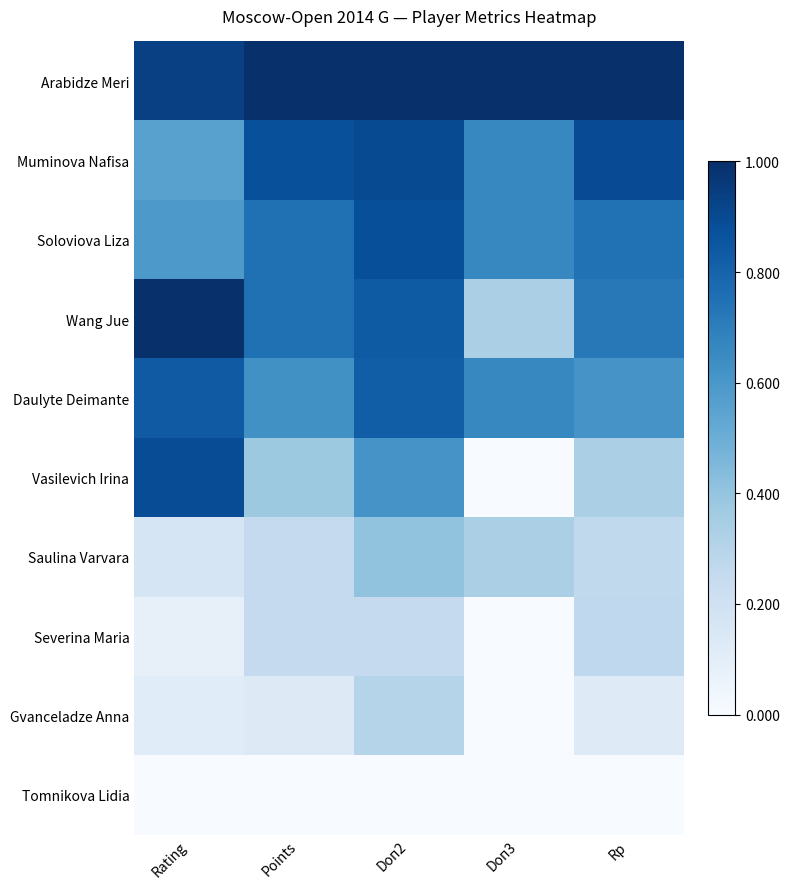

Rank the series by their maximum value, from lowest to highest.

Tomnikova Lidia, Severina Maria, Gvanceladze Anna, Saulina Varvara, Daulyte Deimante, Soloviova Liza, Vasilevich Irina, Muminova Nafisa, Arabidze Meri, Wang Jue